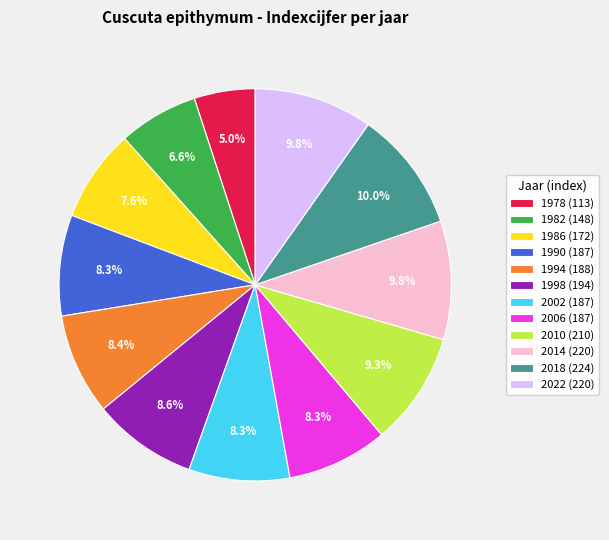

Does 1990 account for over 50% of the chart?

No